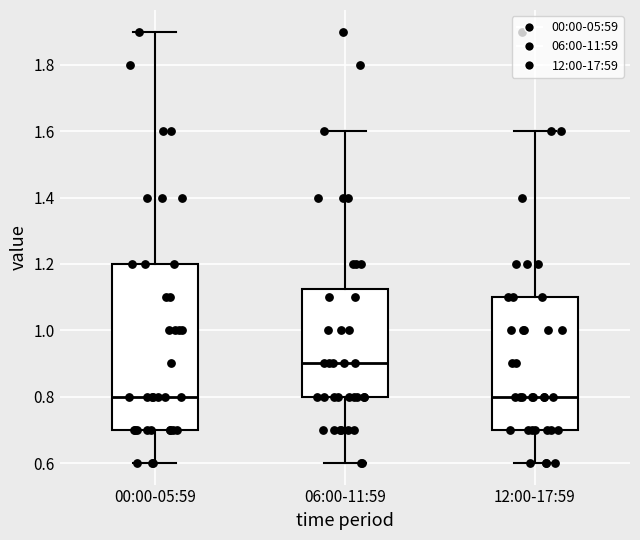

Which box's median line is the highest?

06:00-11:59